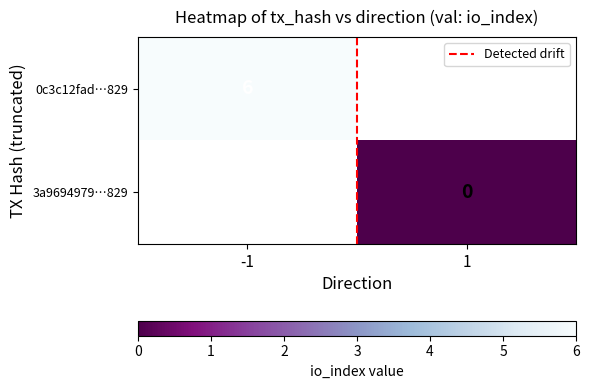

What is the maximum value for 0c3c12fad…829?

6.0